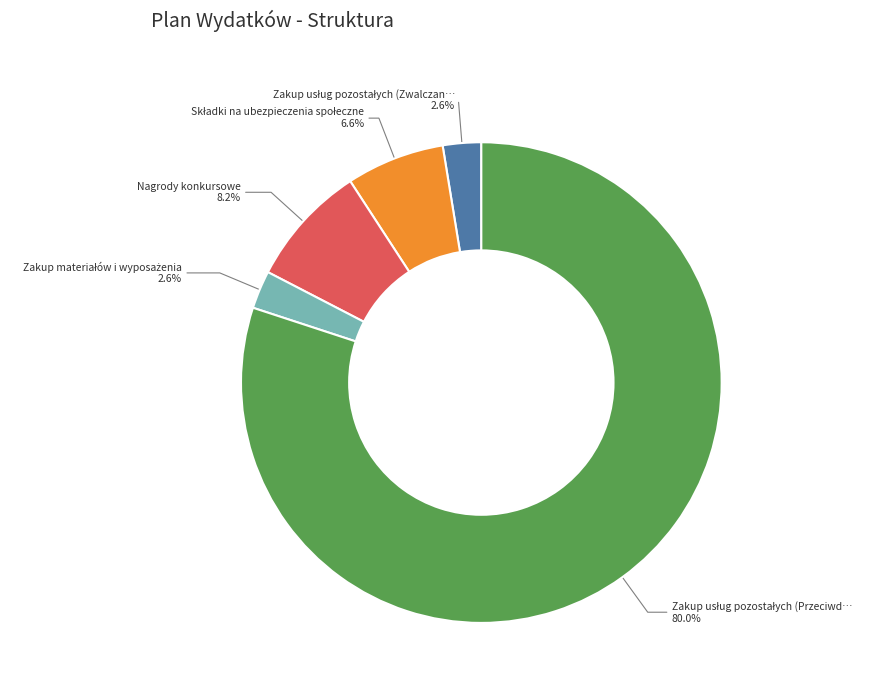

Count the number of slices in the pie.

5